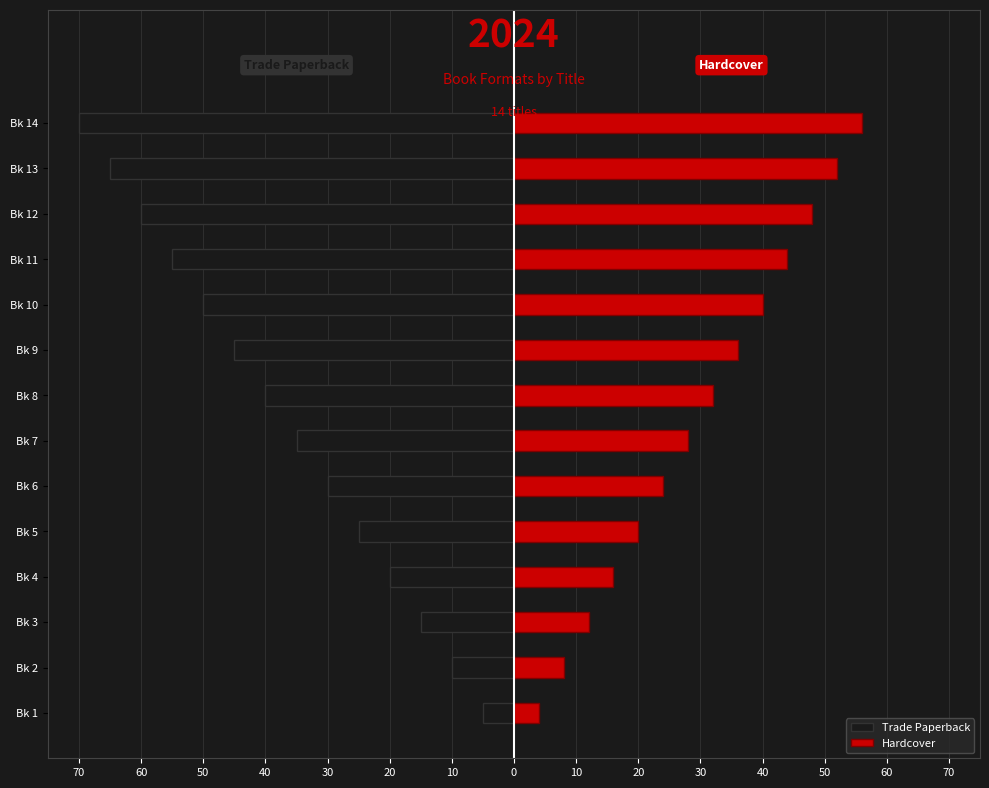

What is the value of the Hardcover bar at the 8th from the left?

32